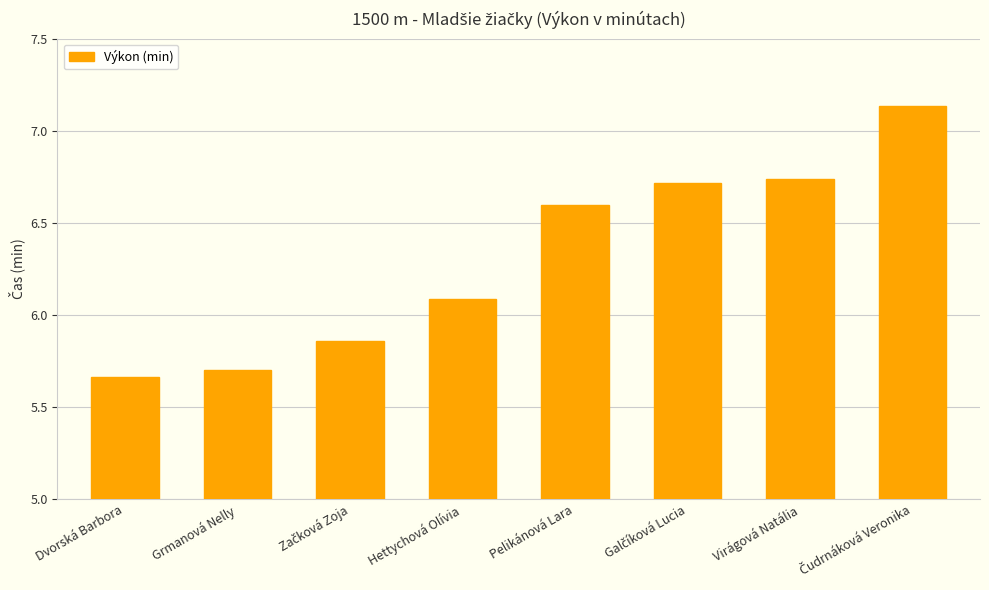

The value at Virágová Natália is 6.7. True or false?

True